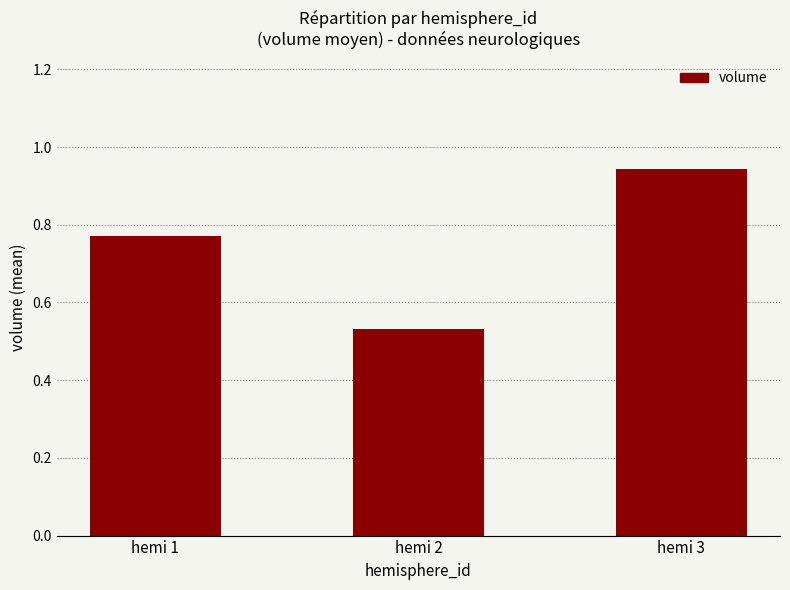

Rank the categories by value from lowest to highest.

hemi 2, hemi 1, hemi 3